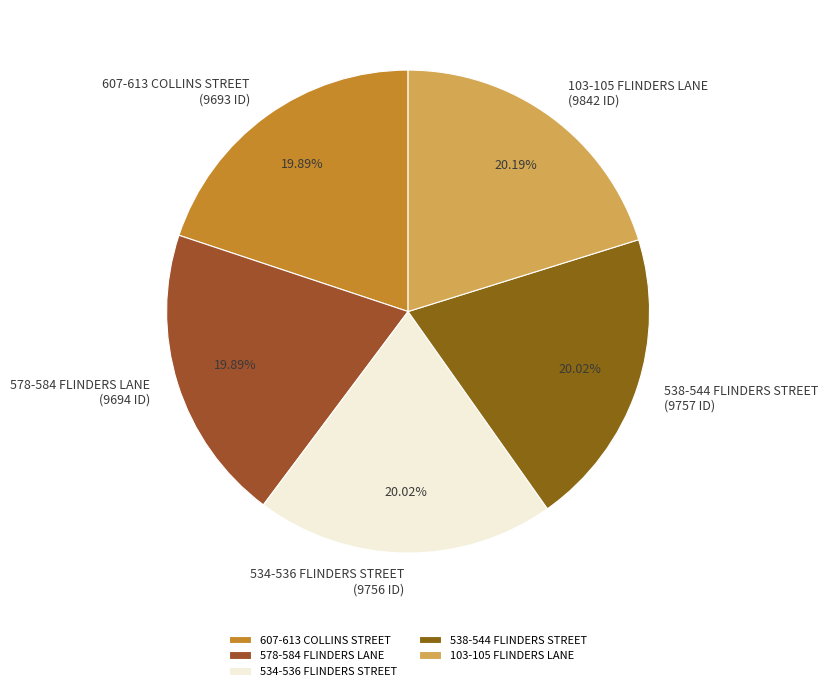

Is 607-613 COLLINS STREET the majority of the pie?

No